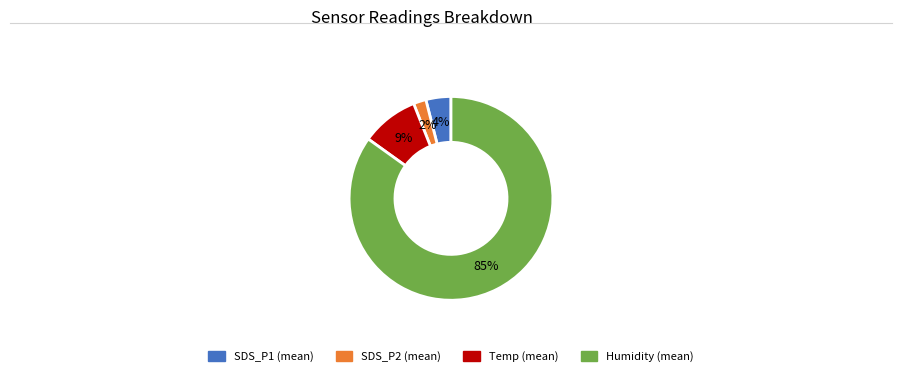

Which slice is the smallest?

SDS_P2 (mean)